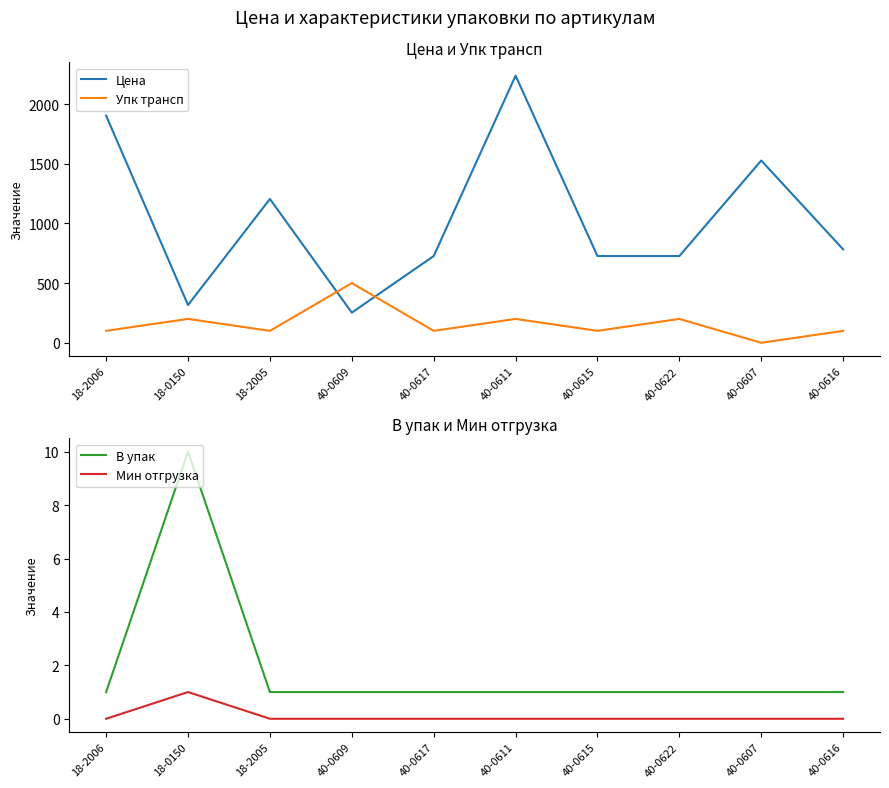

What is the sum of all Упк трансп values?

1600.0